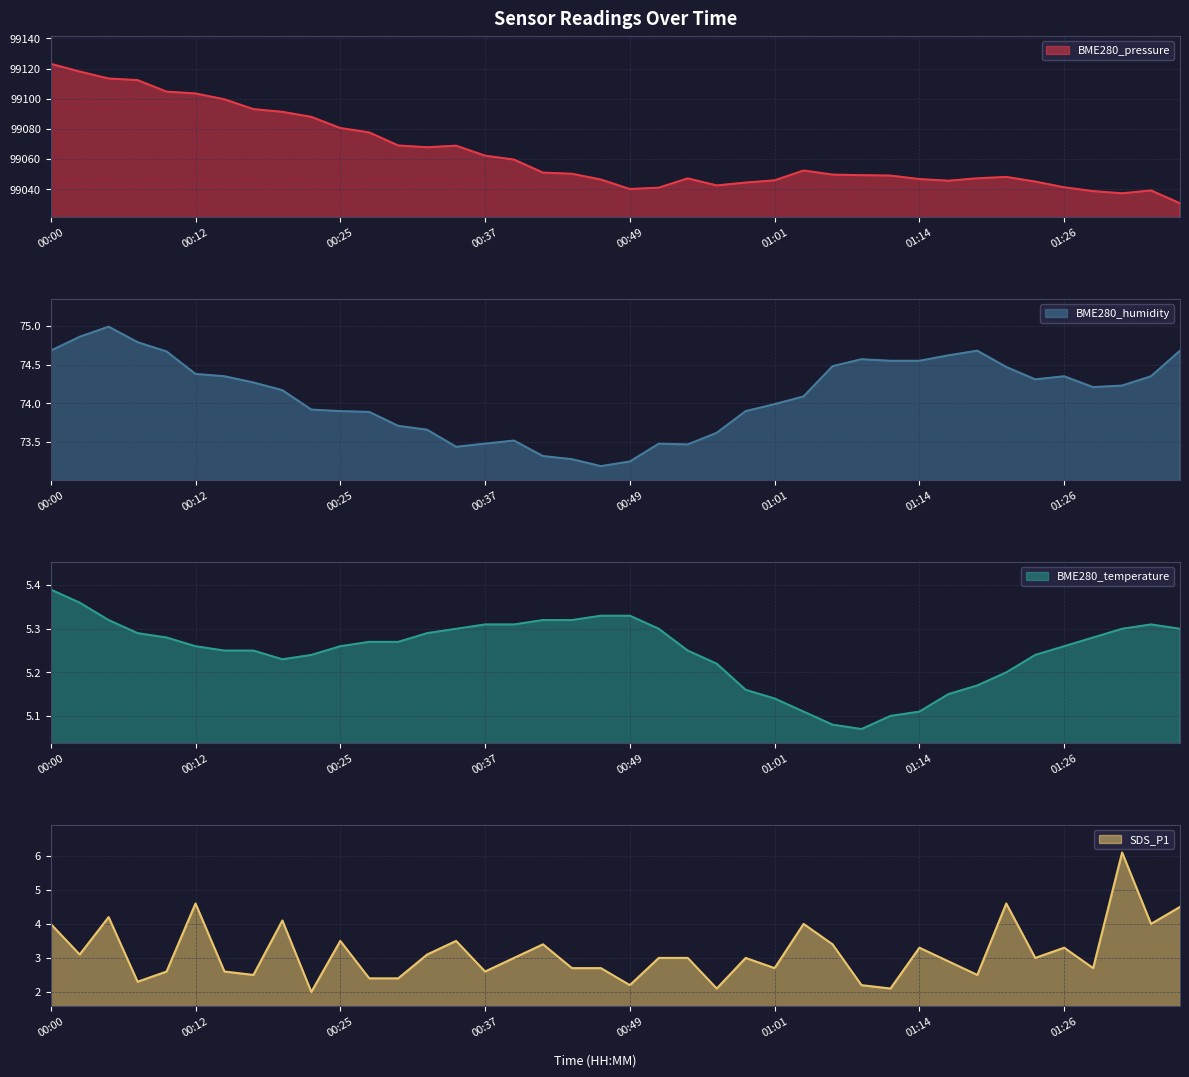

What is the value of the BME280_pressure point at the 2nd from the left?

99118.1